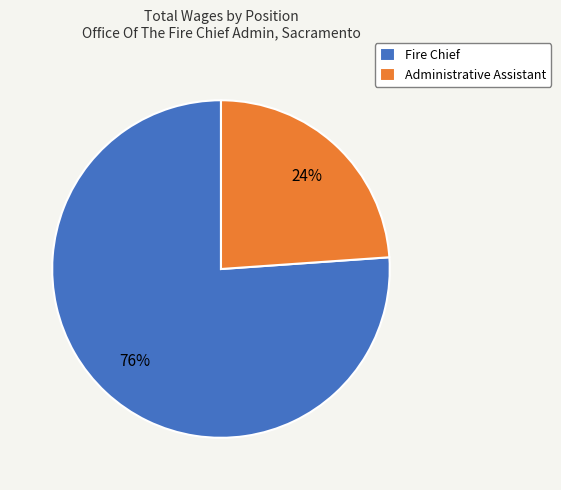

What percentage is the Administrative Assistant slice, to the nearest percent?

24%